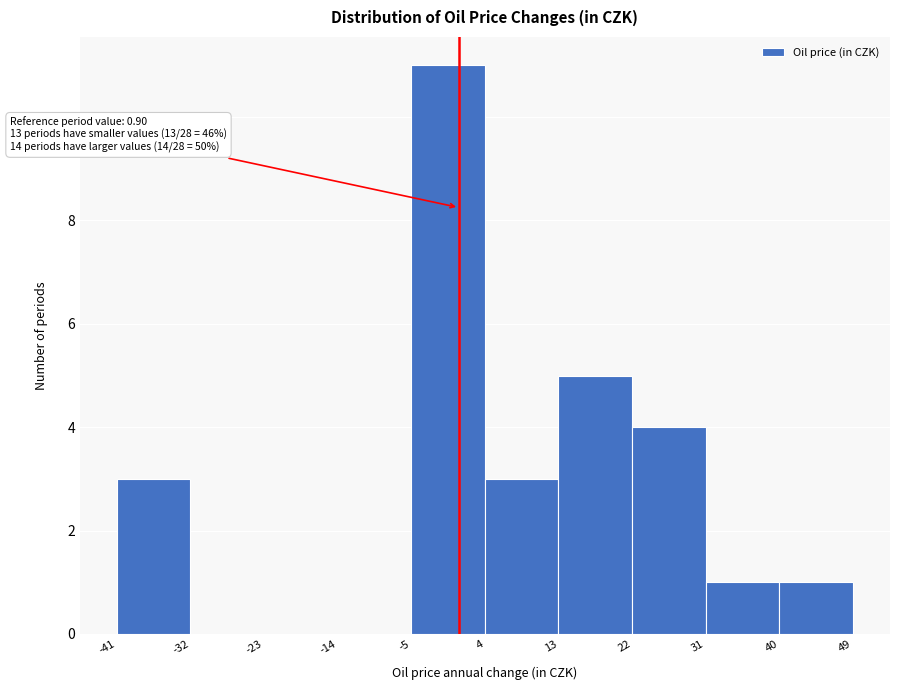

Which range on the x-axis has the tallest bar?

-5 to 4